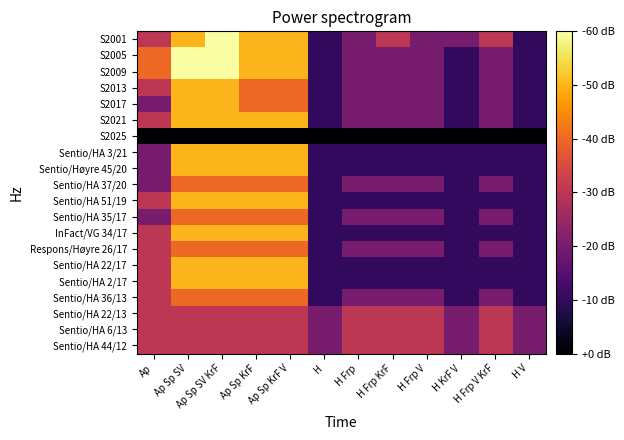

Reading left to right, extract all data points from this chart.

S2001: Ap=3	Ap Sp SV=5	Ap Sp SV KrF=6	Ap Sp KrF=5	Ap Sp KrF V=5	H=1	H Frp=2	H Frp KrF=3	H Frp V=2	H KrF V=2	H Frp V KrF=3	H V=1
S2005: Ap=4	Ap Sp SV=6	Ap Sp SV KrF=6	Ap Sp KrF=5	Ap Sp KrF V=5	H=1	H Frp=2	H Frp KrF=2	H Frp V=2	H KrF V=1	H Frp V KrF=2	H V=1
S2009: Ap=4	Ap Sp SV=6	Ap Sp SV KrF=6	Ap Sp KrF=5	Ap Sp KrF V=5	H=1	H Frp=2	H Frp KrF=2	H Frp V=2	H KrF V=1	H Frp V KrF=2	H V=1
S2013: Ap=3	Ap Sp SV=5	Ap Sp SV KrF=5	Ap Sp KrF=4	Ap Sp KrF V=4	H=1	H Frp=2	H Frp KrF=2	H Frp V=2	H KrF V=1	H Frp V KrF=2	H V=1
S2017: Ap=2	Ap Sp SV=5	Ap Sp SV KrF=5	Ap Sp KrF=4	Ap Sp KrF V=4	H=1	H Frp=2	H Frp KrF=2	H Frp V=2	H KrF V=1	H Frp V KrF=2	H V=1
S2021: Ap=3	Ap Sp SV=5	Ap Sp SV KrF=5	Ap Sp KrF=5	Ap Sp KrF V=5	H=1	H Frp=2	H Frp KrF=2	H Frp V=2	H KrF V=1	H Frp V KrF=2	H V=1
S2025: Ap=0	Ap Sp SV=0	Ap Sp SV KrF=0	Ap Sp KrF=0	Ap Sp KrF V=0	H=0	H Frp=0	H Frp KrF=0	H Frp V=0	H KrF V=0	H Frp V KrF=0	H V=0
Sentio/HA 3/21: Ap=2	Ap Sp SV=5	Ap Sp SV KrF=5	Ap Sp KrF=5	Ap Sp KrF V=5	H=1	H Frp=1	H Frp KrF=1	H Frp V=1	H KrF V=1	H Frp V KrF=1	H V=1
Sentio/Høyre 45/20: Ap=2	Ap Sp SV=5	Ap Sp SV KrF=5	Ap Sp KrF=5	Ap Sp KrF V=5	H=1	H Frp=1	H Frp KrF=1	H Frp V=1	H KrF V=1	H Frp V KrF=1	H V=1
Sentio/HA 37/20: Ap=2	Ap Sp SV=4	Ap Sp SV KrF=4	Ap Sp KrF=4	Ap Sp KrF V=4	H=1	H Frp=2	H Frp KrF=2	H Frp V=2	H KrF V=1	H Frp V KrF=2	H V=1
Sentio/HA 51/19: Ap=3	Ap Sp SV=5	Ap Sp SV KrF=5	Ap Sp KrF=5	Ap Sp KrF V=5	H=1	H Frp=1	H Frp KrF=1	H Frp V=1	H KrF V=1	H Frp V KrF=1	H V=1
Sentio/HA 35/17: Ap=2	Ap Sp SV=4	Ap Sp SV KrF=4	Ap Sp KrF=4	Ap Sp KrF V=4	H=1	H Frp=2	H Frp KrF=2	H Frp V=2	H KrF V=1	H Frp V KrF=2	H V=1
InFact/VG 34/17: Ap=3	Ap Sp SV=5	Ap Sp SV KrF=5	Ap Sp KrF=5	Ap Sp KrF V=5	H=1	H Frp=1	H Frp KrF=1	H Frp V=1	H KrF V=1	H Frp V KrF=1	H V=1
Respons/Høyre 26/17: Ap=3	Ap Sp SV=4	Ap Sp SV KrF=4	Ap Sp KrF=4	Ap Sp KrF V=4	H=1	H Frp=2	H Frp KrF=2	H Frp V=2	H KrF V=1	H Frp V KrF=2	H V=1
Sentio/HA 22/17: Ap=3	Ap Sp SV=5	Ap Sp SV KrF=5	Ap Sp KrF=5	Ap Sp KrF V=5	H=1	H Frp=1	H Frp KrF=1	H Frp V=1	H KrF V=1	H Frp V KrF=1	H V=1
Sentio/HA 2/17: Ap=3	Ap Sp SV=5	Ap Sp SV KrF=5	Ap Sp KrF=5	Ap Sp KrF V=5	H=1	H Frp=1	H Frp KrF=1	H Frp V=1	H KrF V=1	H Frp V KrF=1	H V=1
Sentio/HA 36/13: Ap=3	Ap Sp SV=4	Ap Sp SV KrF=4	Ap Sp KrF=4	Ap Sp KrF V=4	H=1	H Frp=2	H Frp KrF=2	H Frp V=2	H KrF V=1	H Frp V KrF=2	H V=1
Sentio/HA 22/13: Ap=3	Ap Sp SV=3	Ap Sp SV KrF=3	Ap Sp KrF=3	Ap Sp KrF V=3	H=2	H Frp=3	H Frp KrF=3	H Frp V=3	H KrF V=2	H Frp V KrF=3	H V=2
Sentio/HA 6/13: Ap=3	Ap Sp SV=3	Ap Sp SV KrF=3	Ap Sp KrF=3	Ap Sp KrF V=3	H=2	H Frp=3	H Frp KrF=3	H Frp V=3	H KrF V=2	H Frp V KrF=3	H V=2
Sentio/HA 44/12: Ap=3	Ap Sp SV=3	Ap Sp SV KrF=3	Ap Sp KrF=3	Ap Sp KrF V=3	H=2	H Frp=3	H Frp KrF=3	H Frp V=3	H KrF V=2	H Frp V KrF=3	H V=2